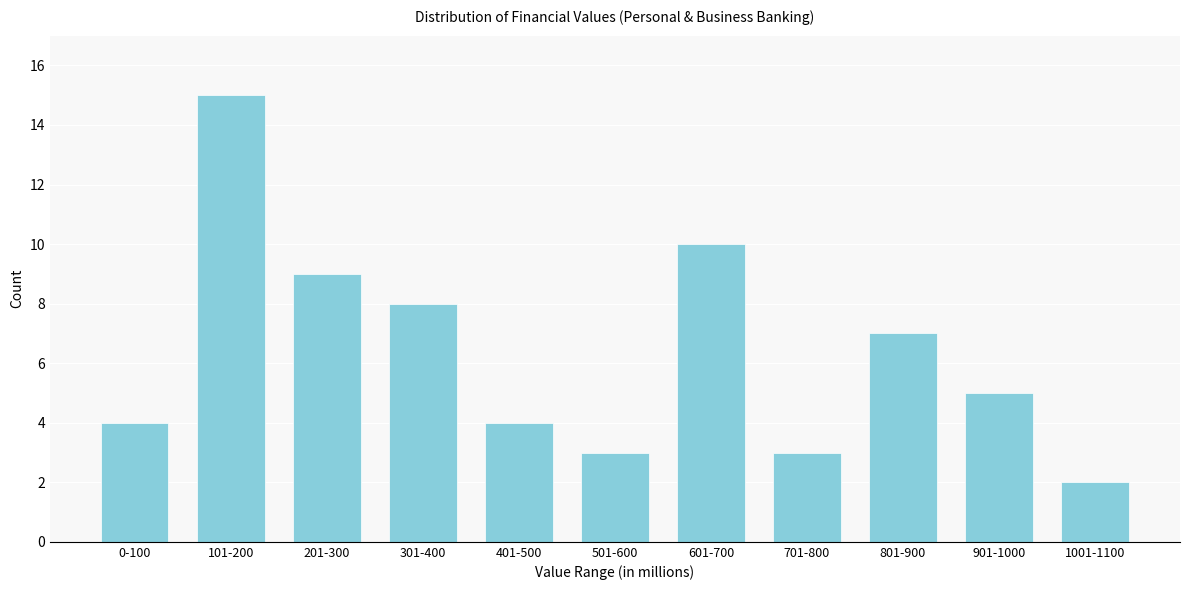

Reading left to right, what are all the values shown in this chart?

0-100=4	101-200=15	201-300=9	301-400=8	401-500=4	501-600=3	601-700=10	701-800=3	801-900=7	901-1000=5	1001-1100=2